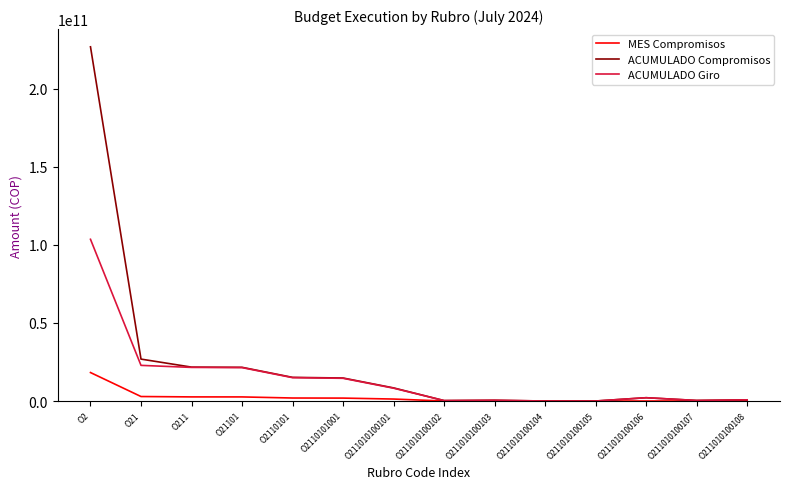

Which series has the widest spread of values?

ACUMULADO Compromisos